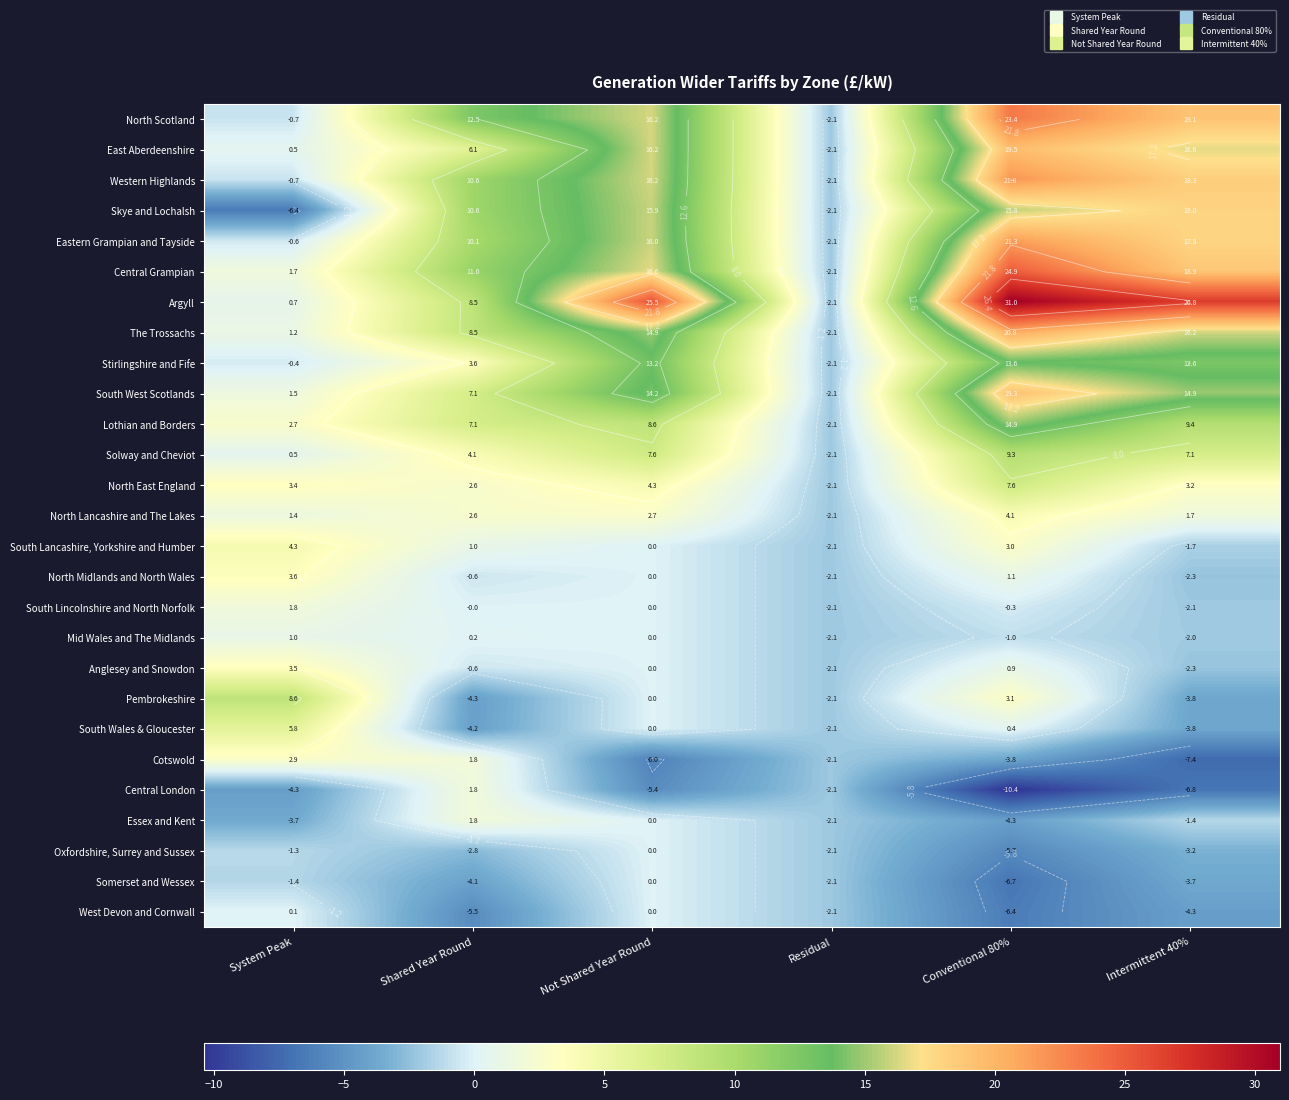

What is the sum of all Argyll values?

90.4